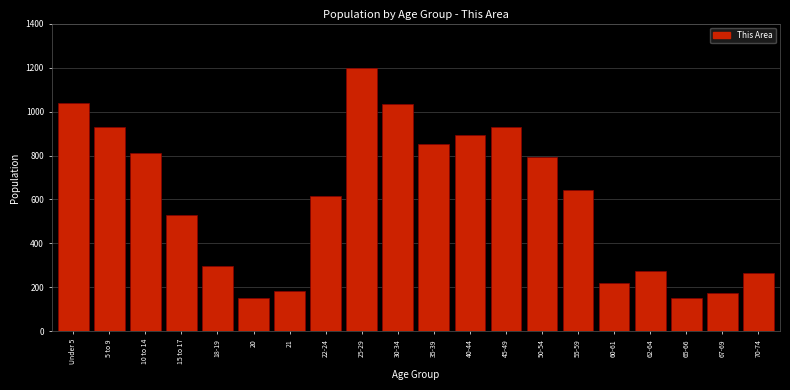

What is the change in value from 21 to 30-34?

+850